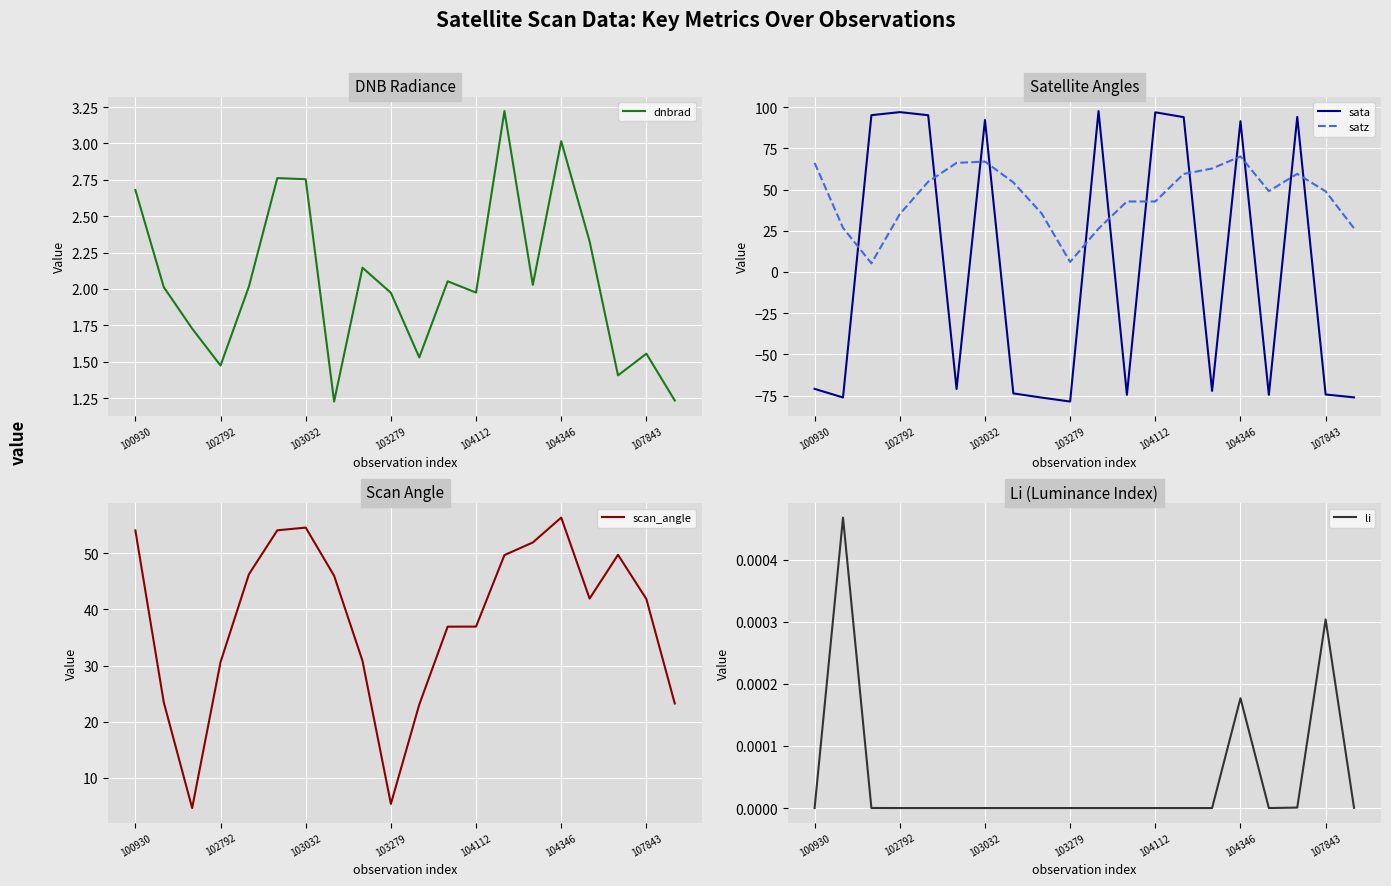

At which category does sata reach its first local peak?

102792